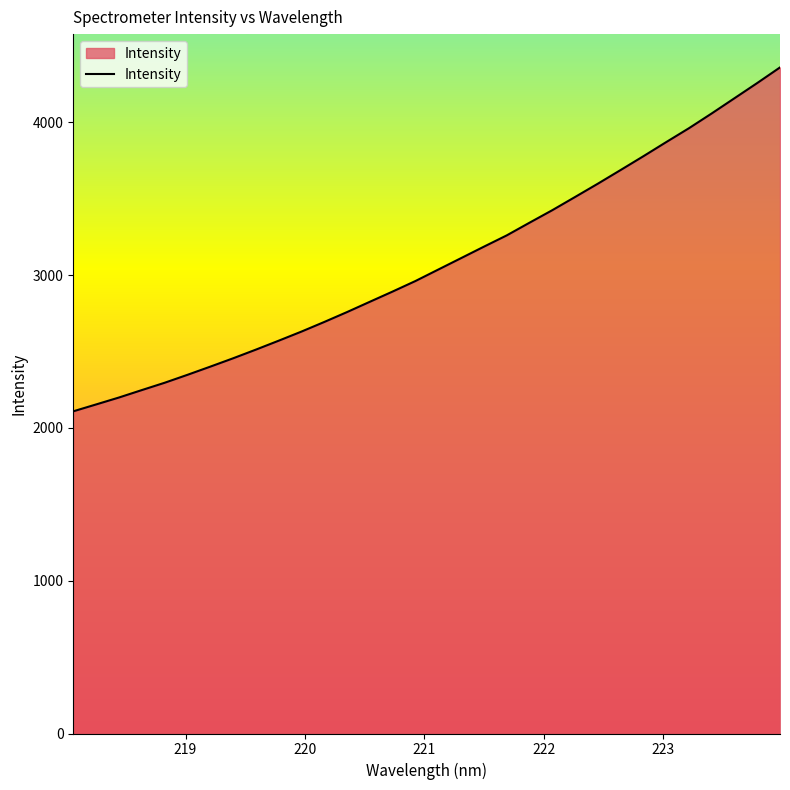

What is the smallest value displayed?

2108.1